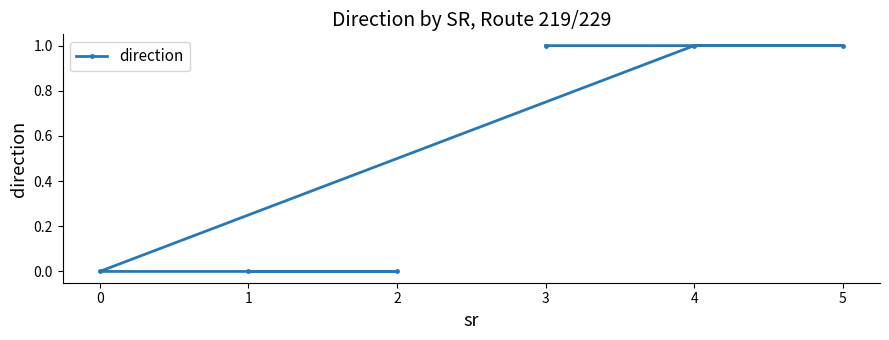

How many categories are shown in the chart?

6